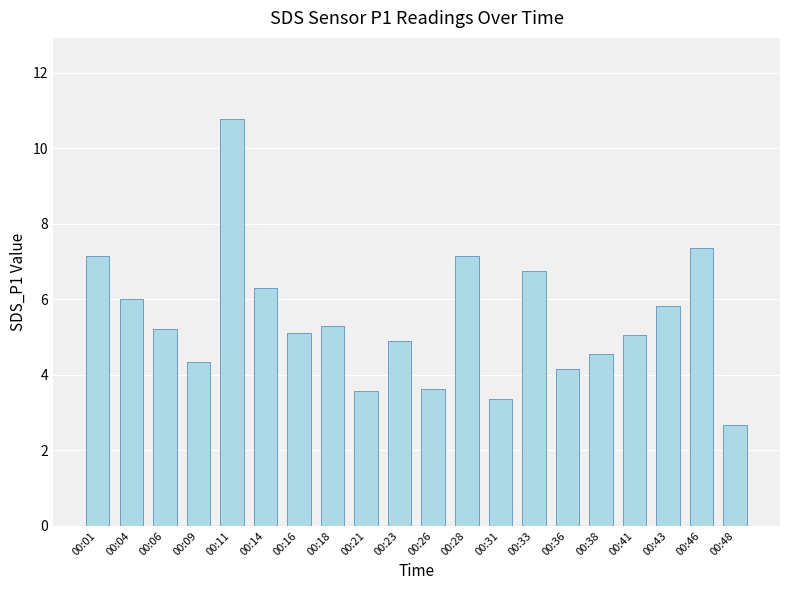

Approximately how many times larger is the value at 00:41 compared to 00:16?

1.0